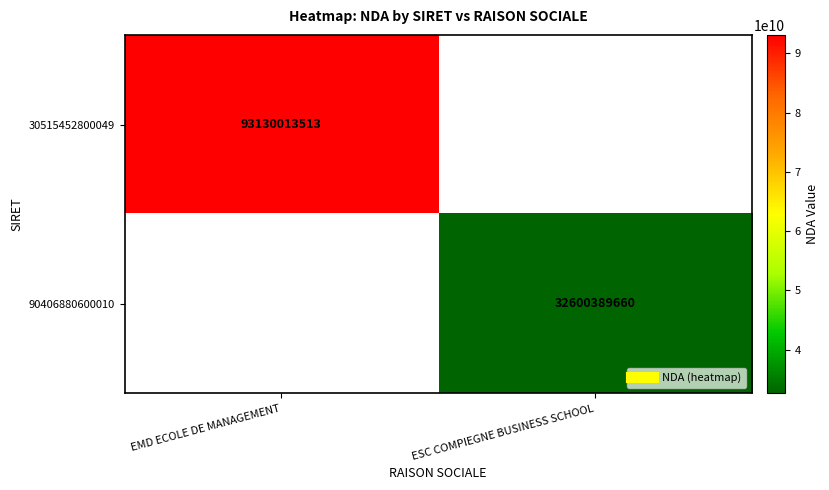

At which category does the chart reach its minimum across all series?

ESC COMPIEGNE BUSINESS SCHOOL